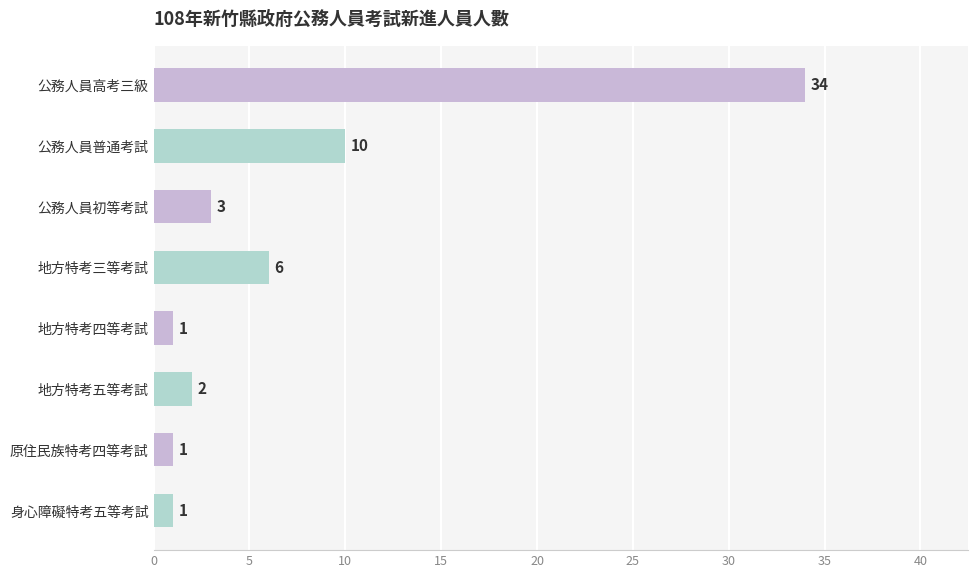

Which category has the highest value across all series?

公務人員高考三級